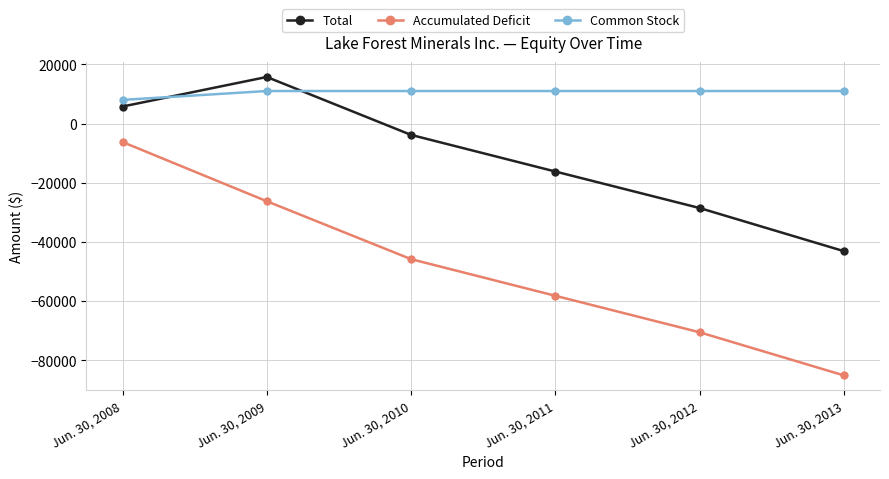

Reading left to right, extract all data points from this chart.

Total: Jun. 30, 2008=5761	Jun. 30, 2009=15748	Jun. 30, 2010=-3834	Jun. 30, 2011=-16215	Jun. 30, 2012=-28558	Jun. 30, 2013=-43134
Accumulated Deficit: Jun. 30, 2008=-6239	Jun. 30, 2009=-26252	Jun. 30, 2010=-45834	Jun. 30, 2011=-58215	Jun. 30, 2012=-70558	Jun. 30, 2013=-85134
Common Stock: Jun. 30, 2008=8000	Jun. 30, 2009=11000	Jun. 30, 2010=11000	Jun. 30, 2011=11000	Jun. 30, 2012=11000	Jun. 30, 2013=11000